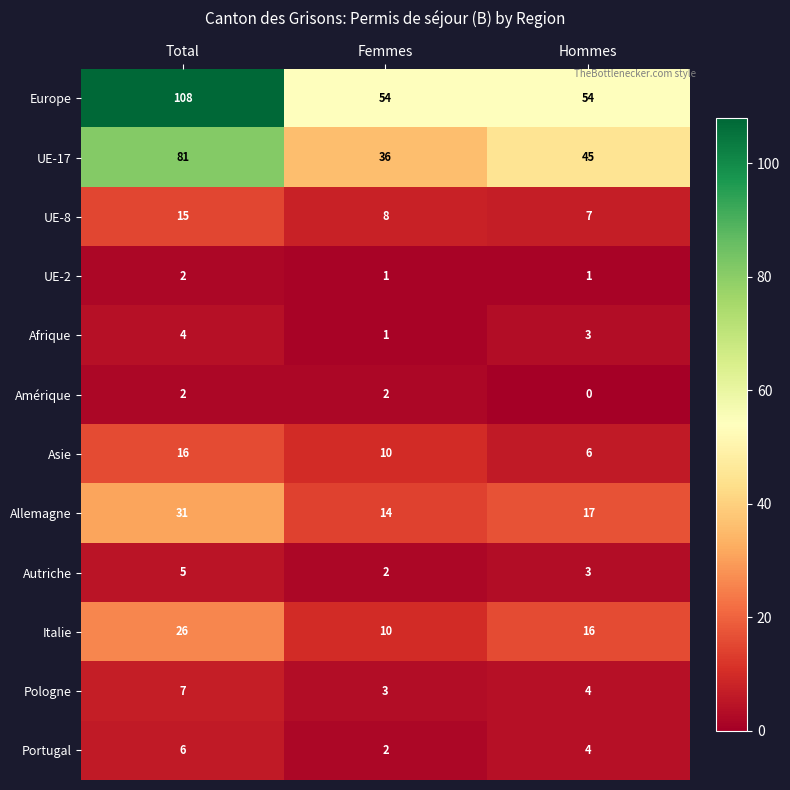

Count the number of categories in the chart.

3